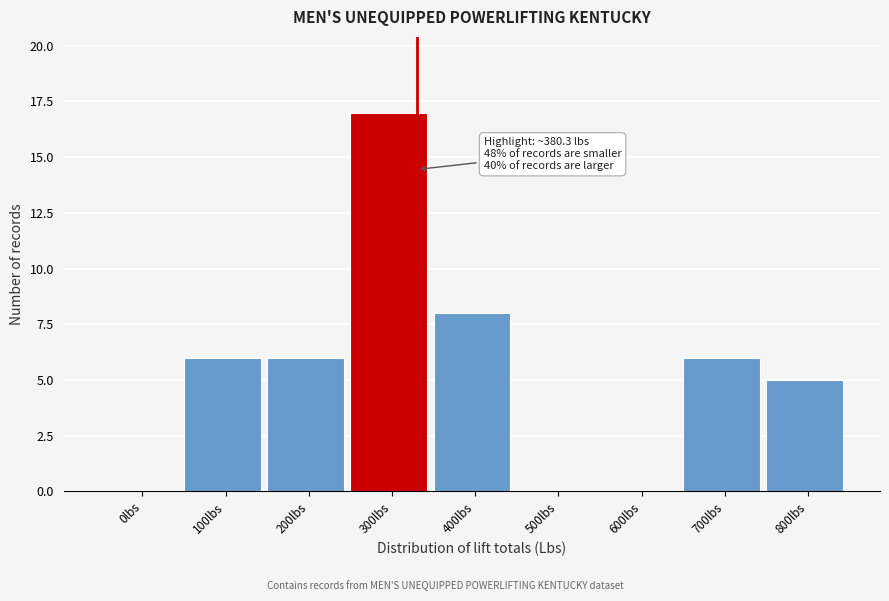

Reading left to right, list all the values displayed in this chart.

0lbs=0	100lbs=6	200lbs=6	300lbs=17	400lbs=8	500lbs=0	600lbs=0	700lbs=6	800lbs=5